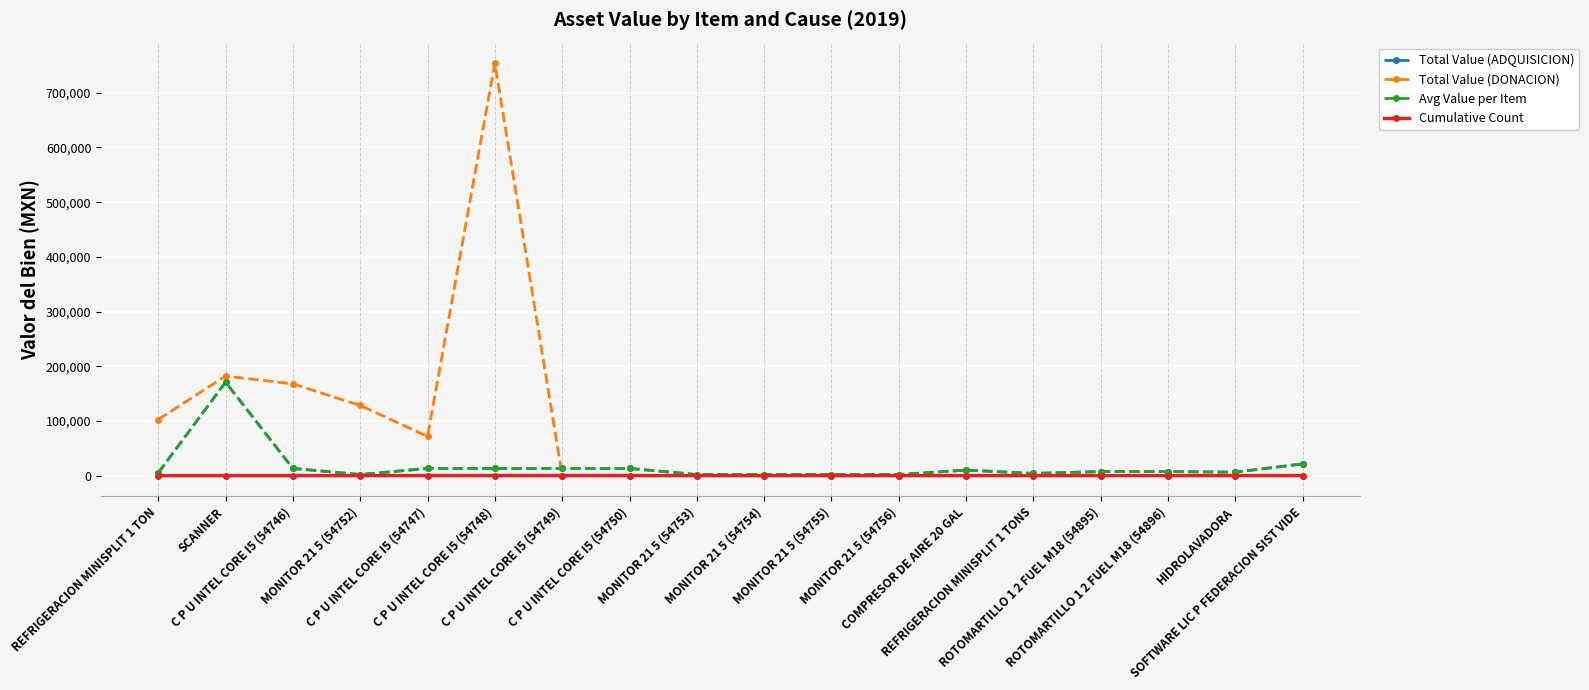

What is the spread (max minus min) of values at MONITOR 21 5 (54756)?

1944